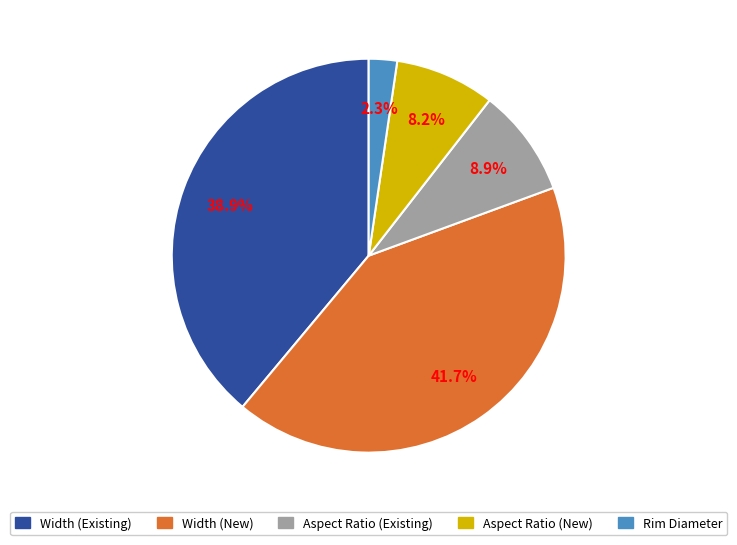

How many slices are in this pie chart?

5